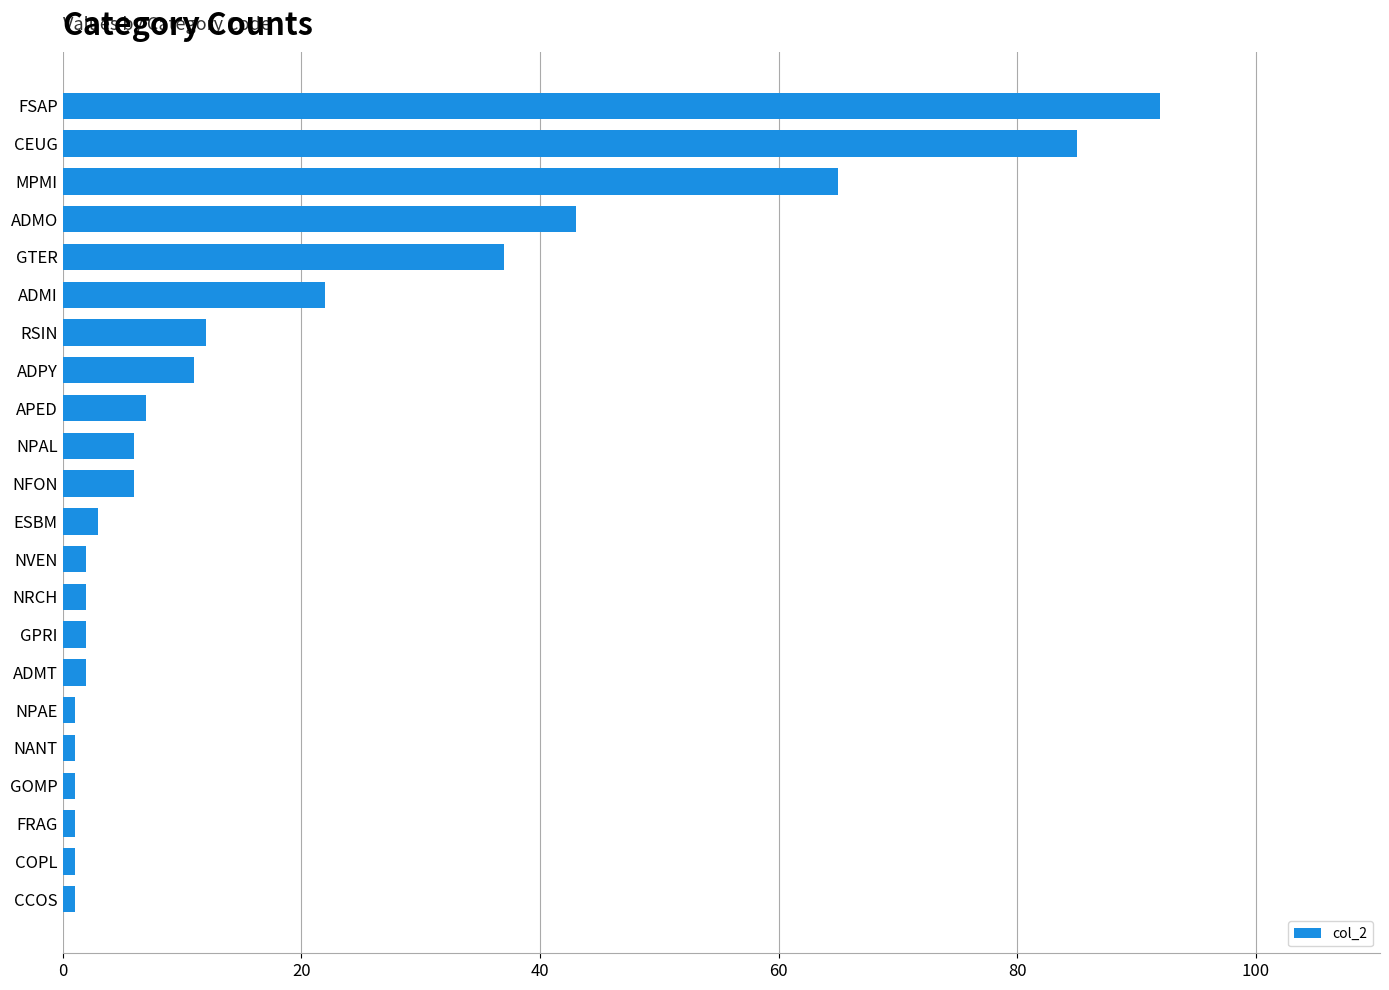

Reading top to bottom, list all the values displayed in this chart.

FSAP=92	CEUG=85	MPMI=65	ADMO=43	GTER=37	ADMI=22	RSIN=12	ADPY=11	APED=7	NPAL=6	NFON=6	ESBM=3	NVEN=2	NRCH=2	GPRI=2	ADMT=2	NPAE=1	NANT=1	GOMP=1	FRAG=1	COPL=1	CCOS=1